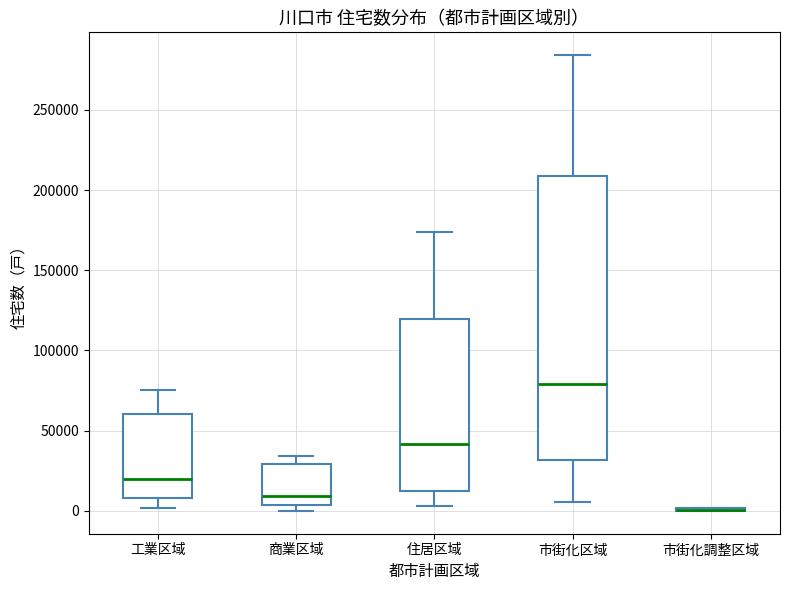

Reading left to right, read every box against the y-axis: the position of its median line, the range the box covers, and the ends of its whiskers. The values are not printed on the chart, so give them approximately, as read against the axis.

工業区域: median 20000, box 10000 to 60000, whiskers 0 to 75000
商業区域: median 10000, box 5000 to 30000, whiskers 0 to 35000
住居区域: median 40000, box 15000 to 120000, whiskers 5000 to 175000
市街化区域: median 80000, box 30000 to 210000, whiskers 5000 to 285000
市街化調整区域: box collapsed to a line at 0, whiskers 0 to 0